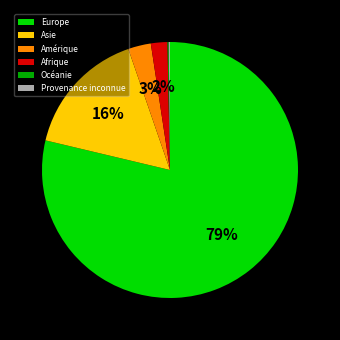

Is it true that Europe is 79% of the pie?

True